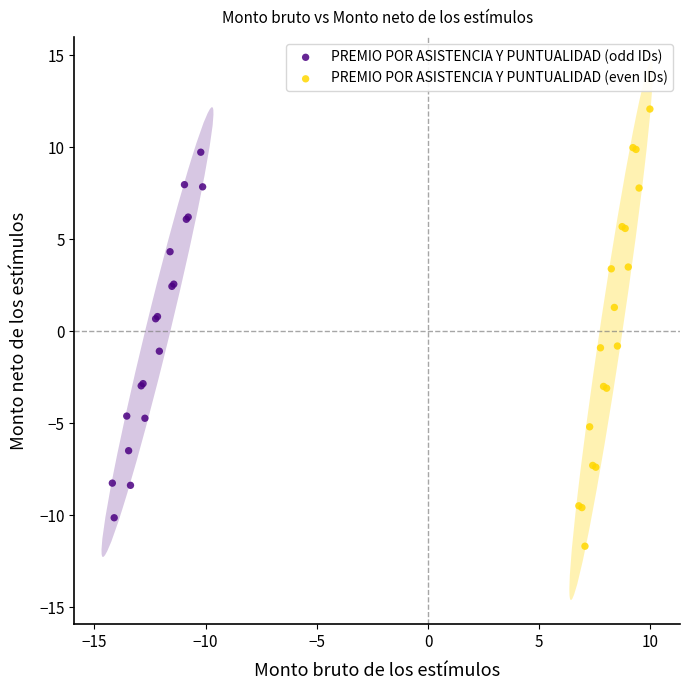

Which series reaches the maximum Y coordinate?

PREMIO POR ASISTENCIA Y PUNTUALIDAD (even IDs)